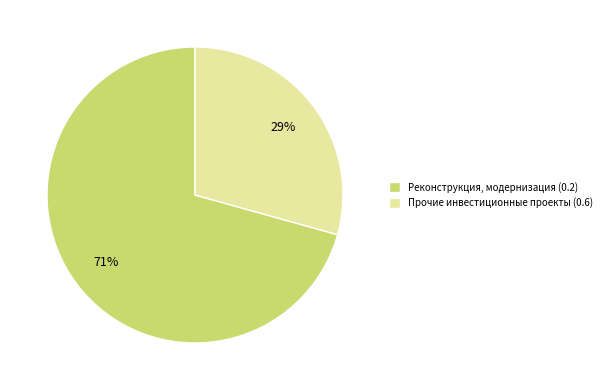

To the nearest percent, what is the average slice percentage?

50%